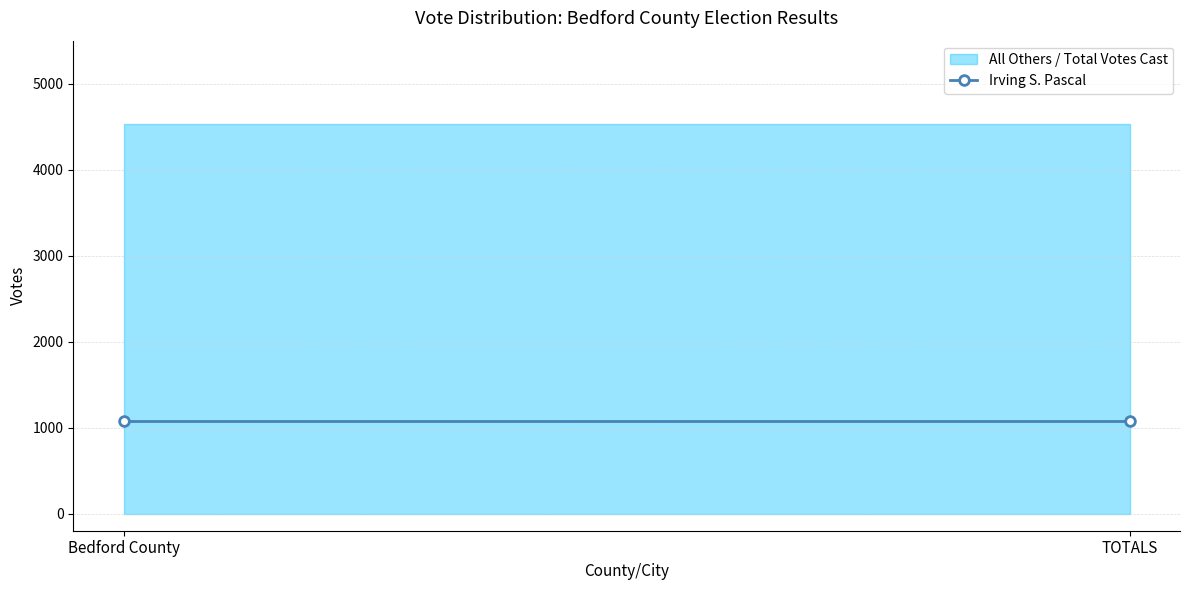

What is the label of the 1st point from the right?

TOTALS